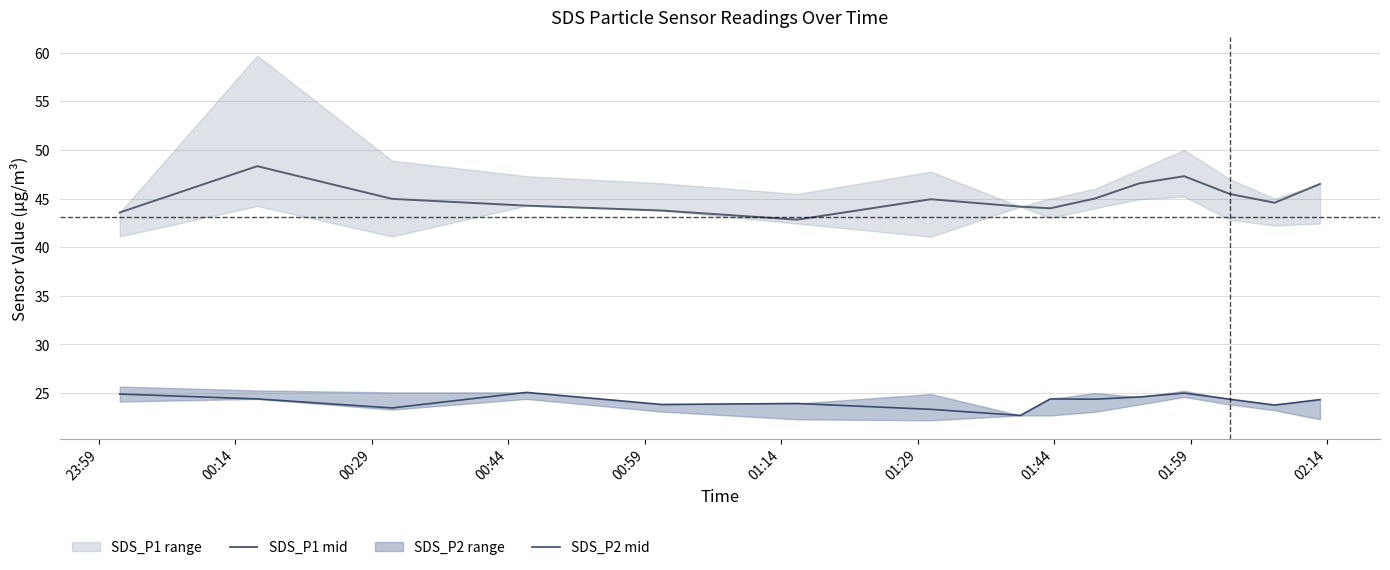

What is the difference between the second highest and minimum values in the SDS_P1 mid series?

4.5